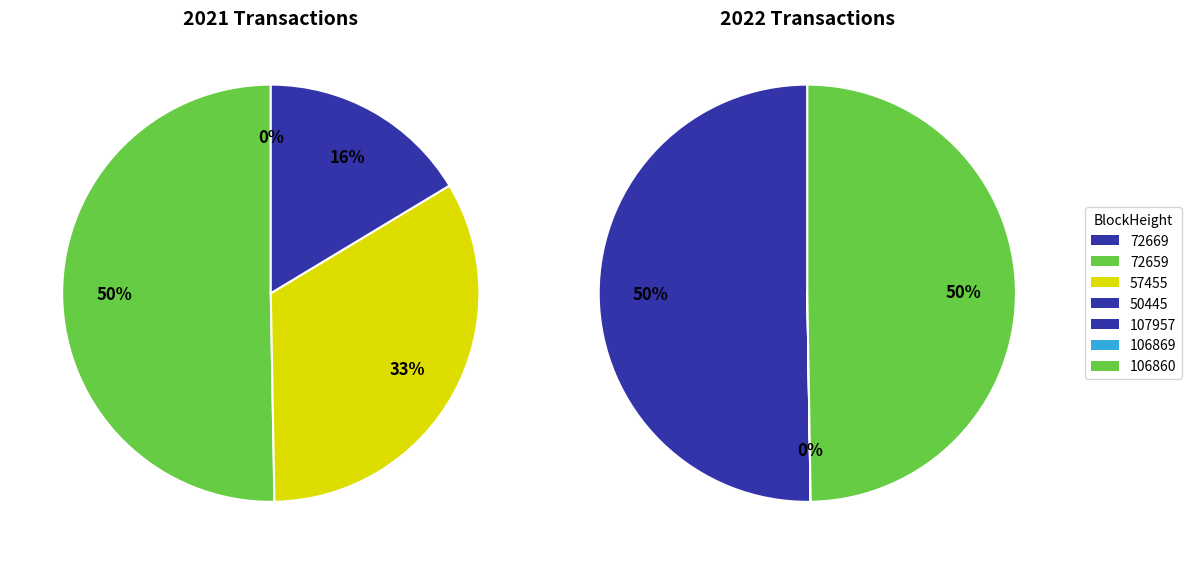

Does 50604 account for over 50% of the chart?

No